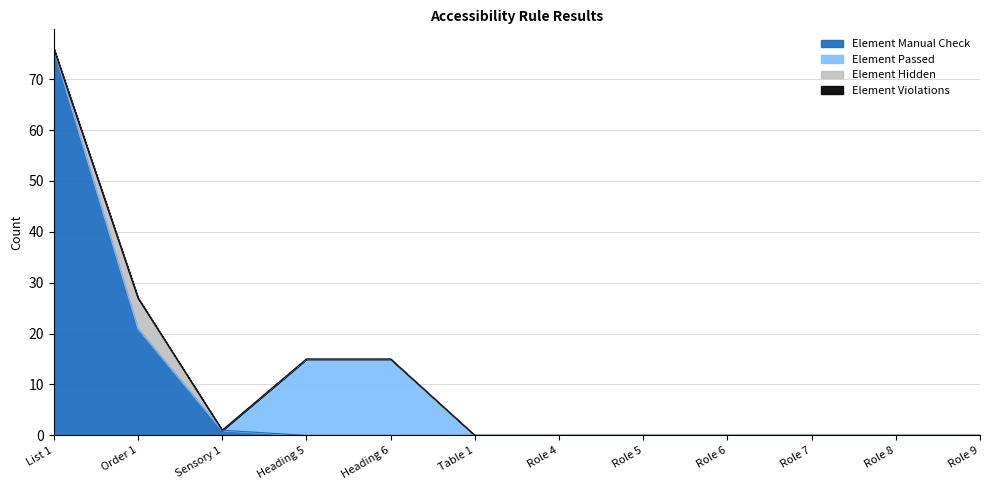

Which series has the largest range (max minus min)?

Element Manual Check